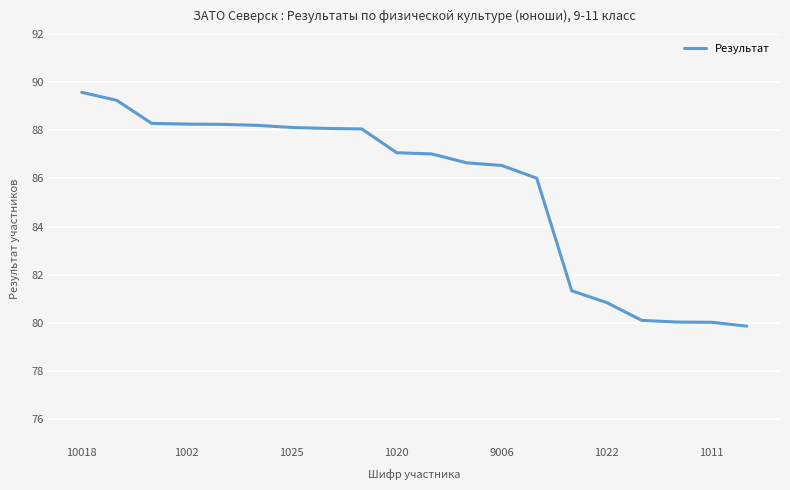

What is the minimum value shown in the chart?

79.9